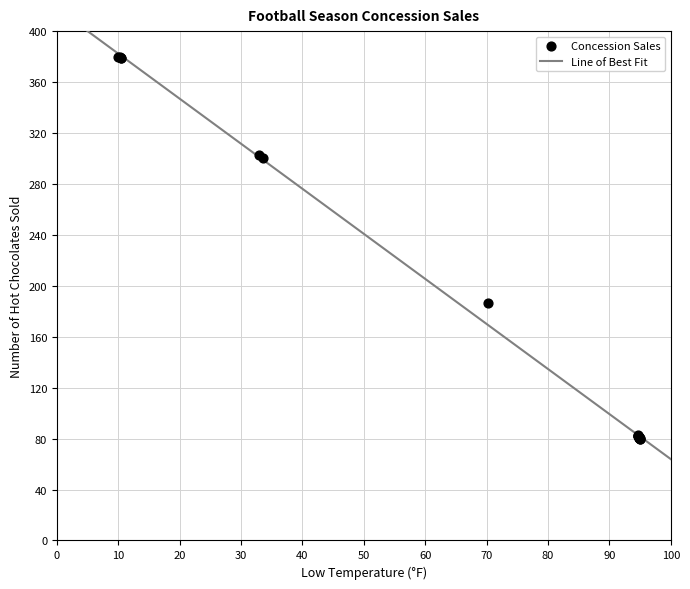

What Y value in the scatter plot is closest to 230?

186.7